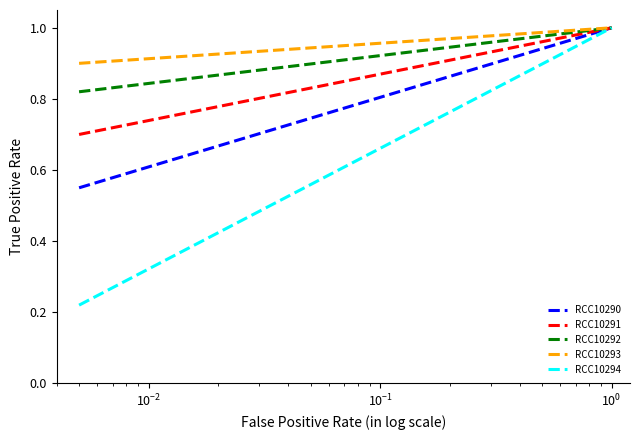

Which series has the widest spread of values?

RCC10294